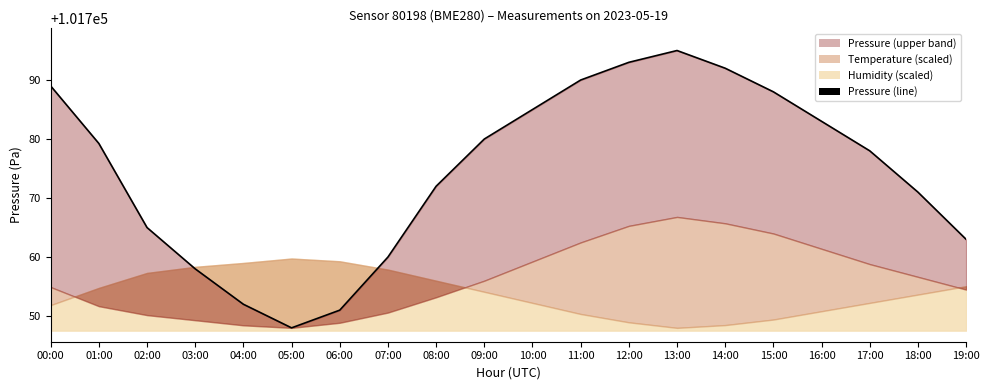

True or false: there are more than 0 points higher than both neighbors.

True